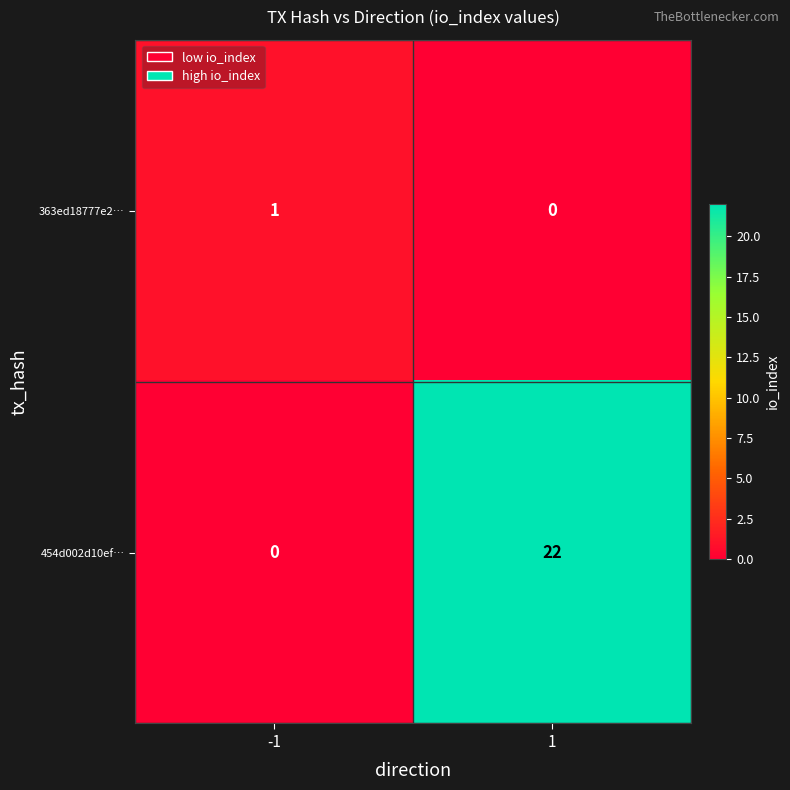

Between -1 and 1, which series saw the biggest shift?

454d002d10ef…